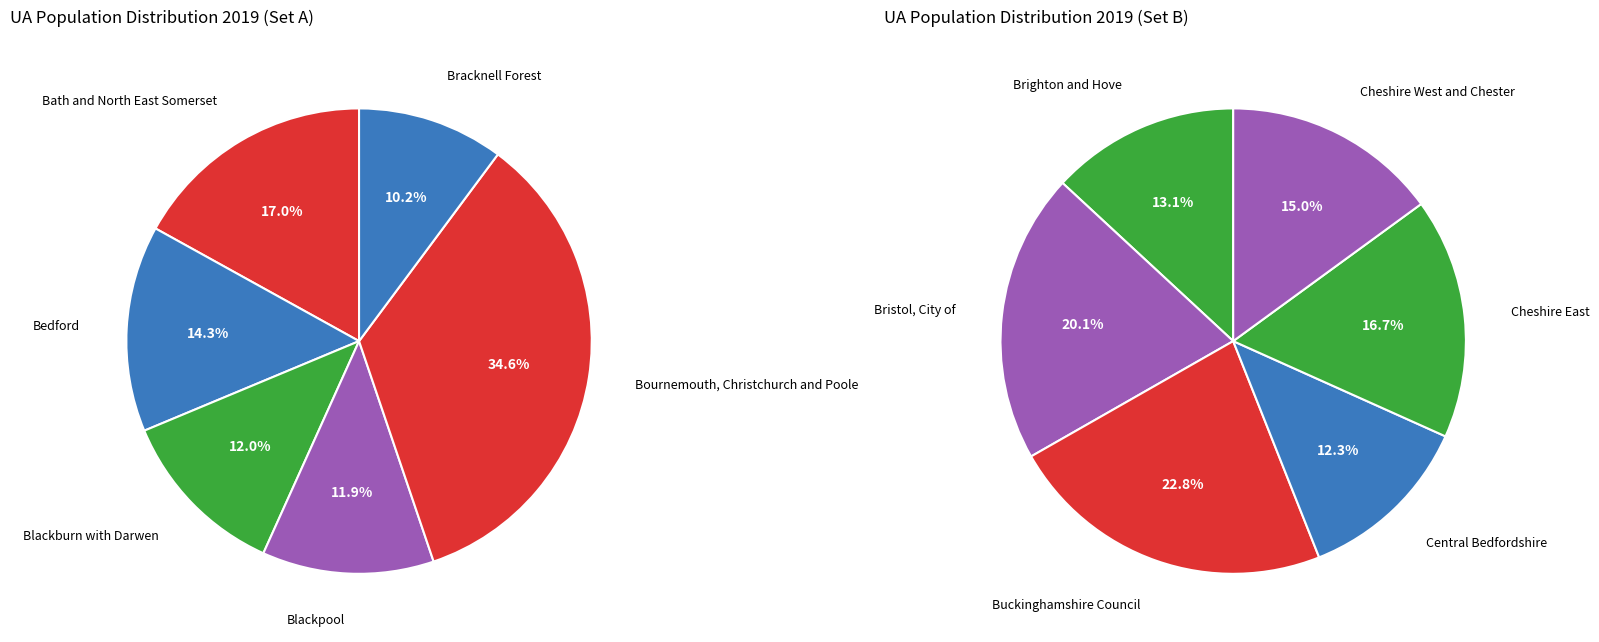

What is the smallest slice in the pie chart?

Bracknell Forest